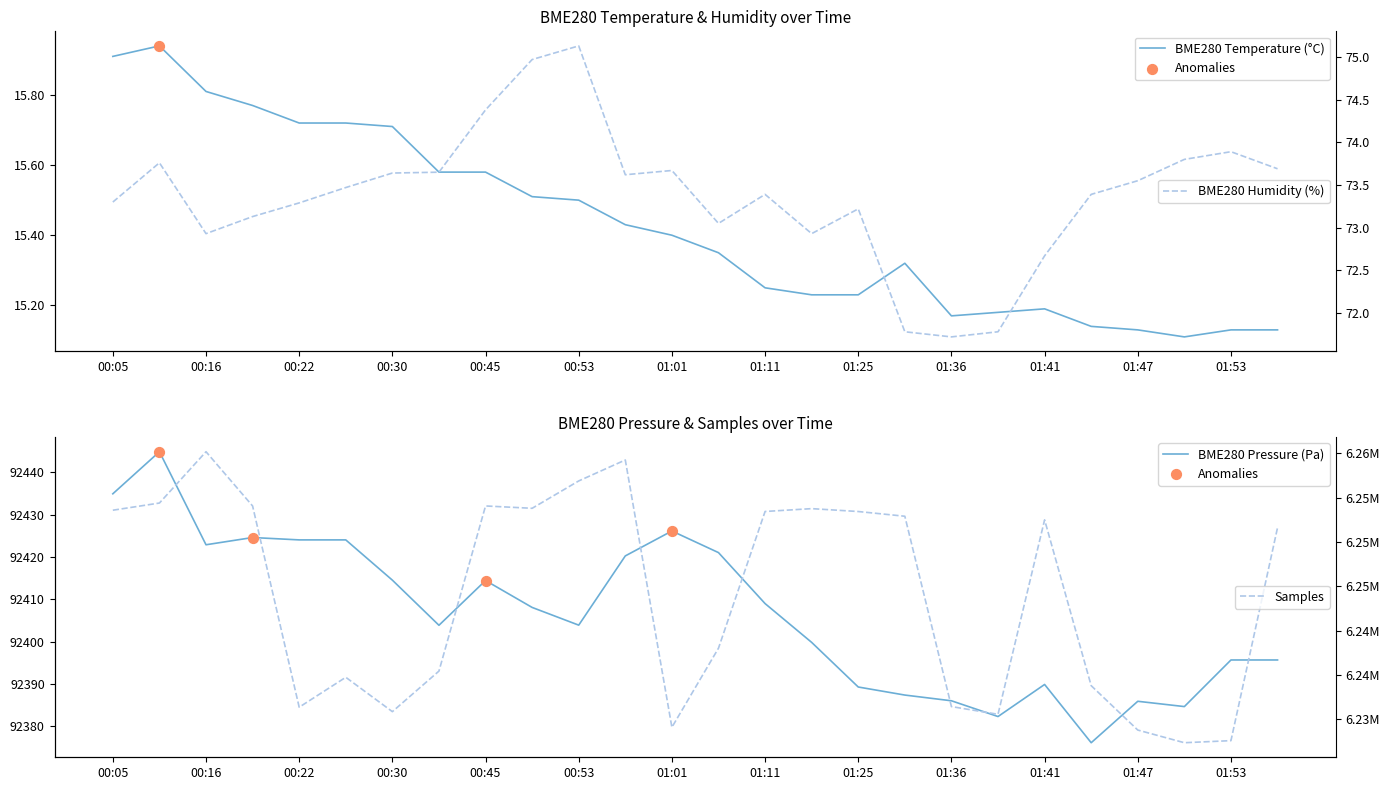

Is the value of Samples at 01:25 greater than the value of BME280_temperature at 01:38?

Yes